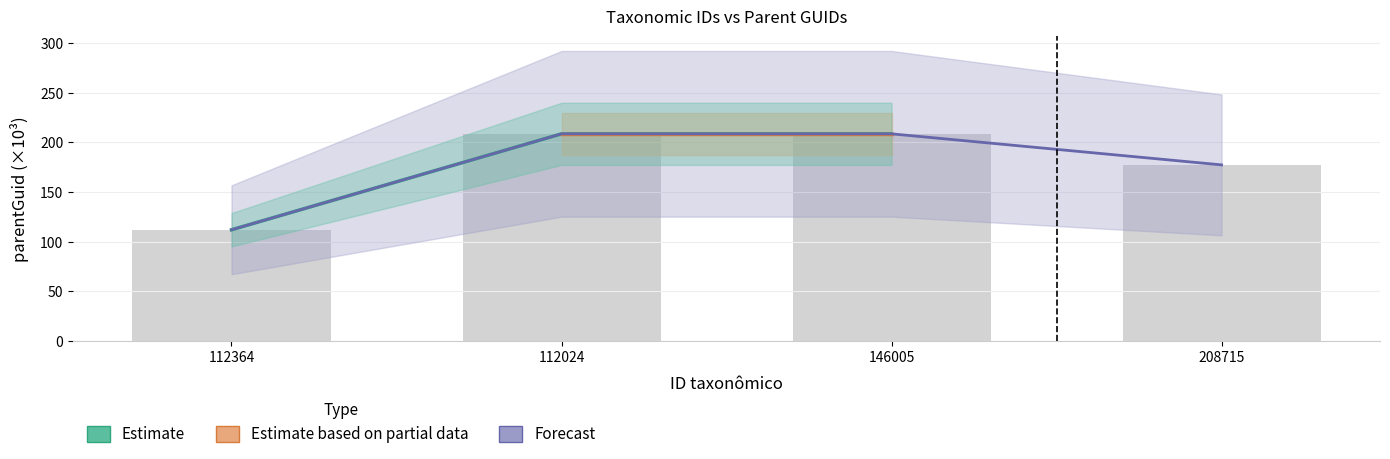

At which label is the value closest to 160?

208715